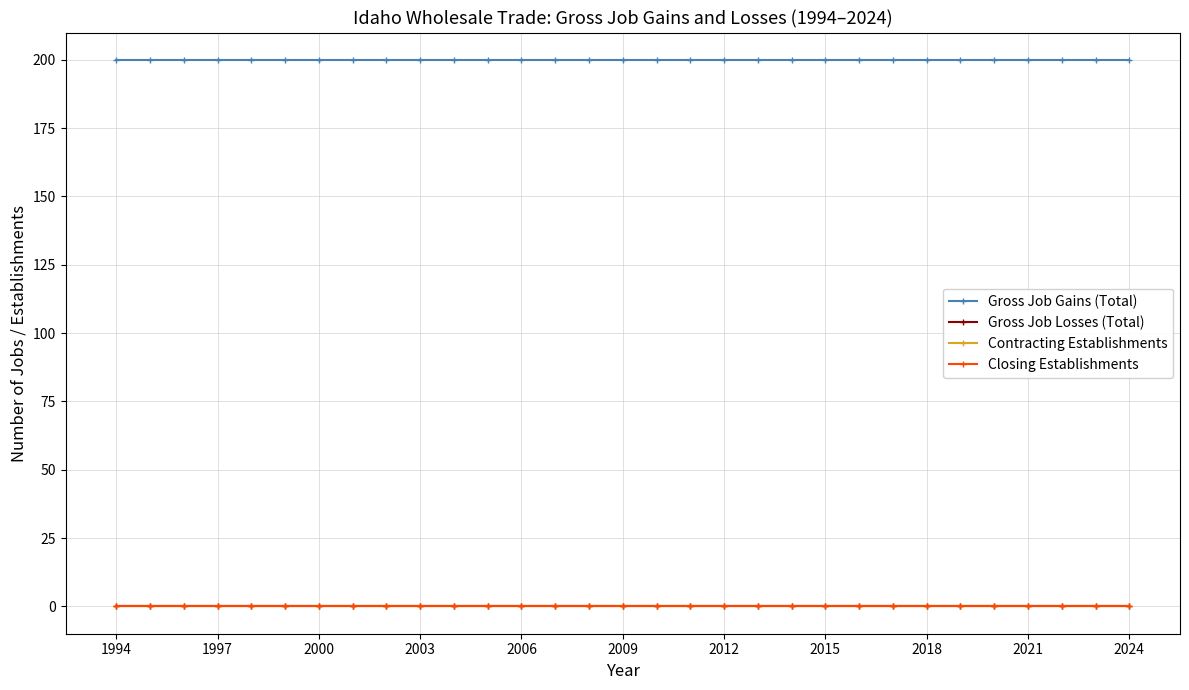

Is this an area chart (filled region under the line)?

No